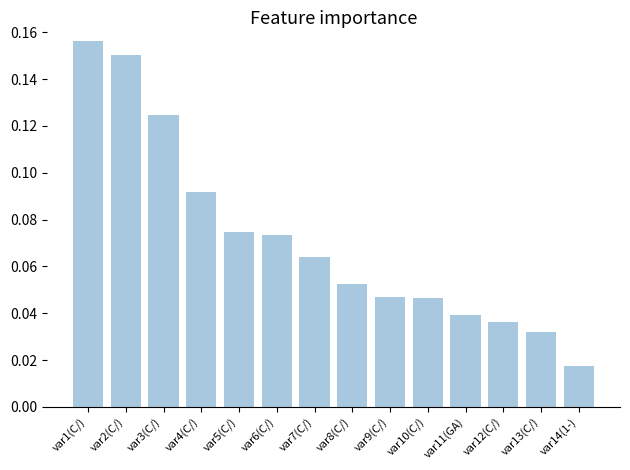

Which label corresponds to the largest value in the chart?

var1(C/)